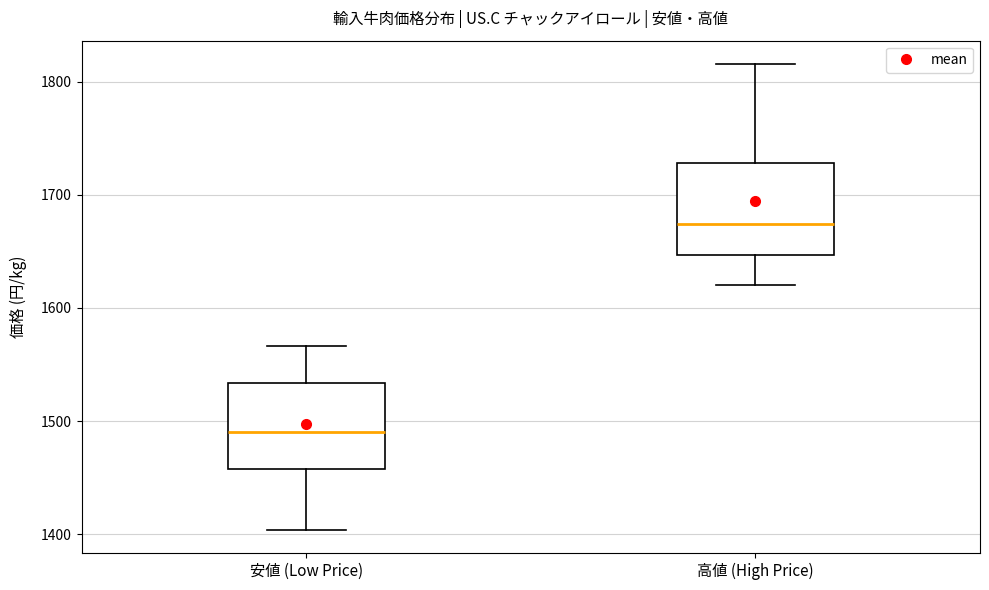

Which box's median line is the highest?

高値 (High Price)